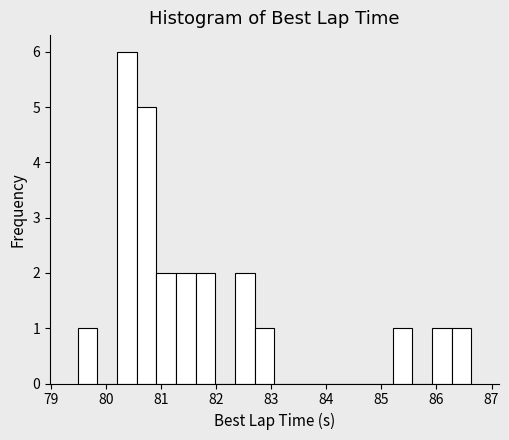

Around what value on the x-axis is the tallest bar? Give the approximate position of its centre, as read against the axis.

80.4